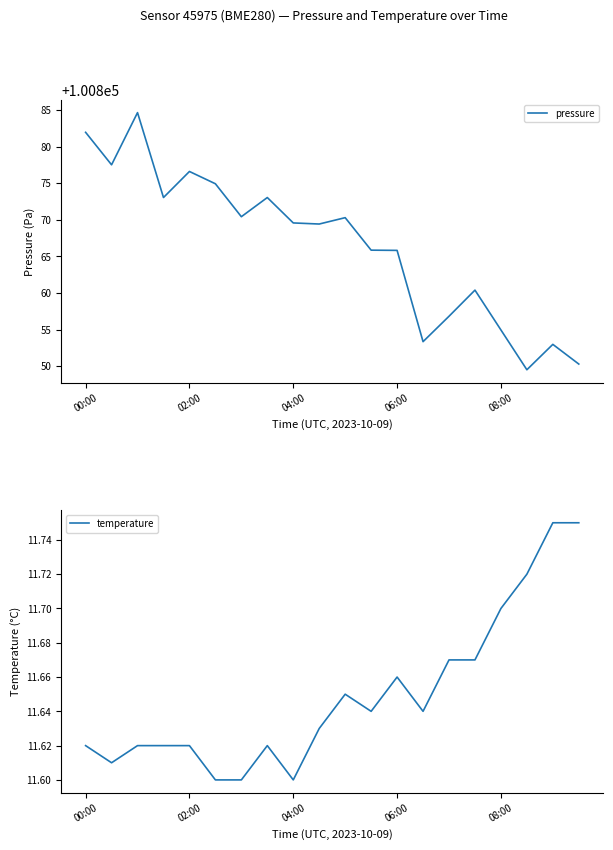

Does the chart have visible grid lines?

No